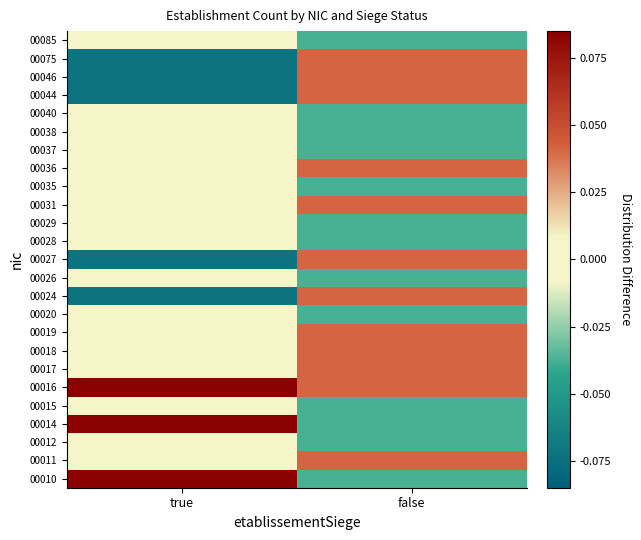

Which category has the highest value across all series?

true